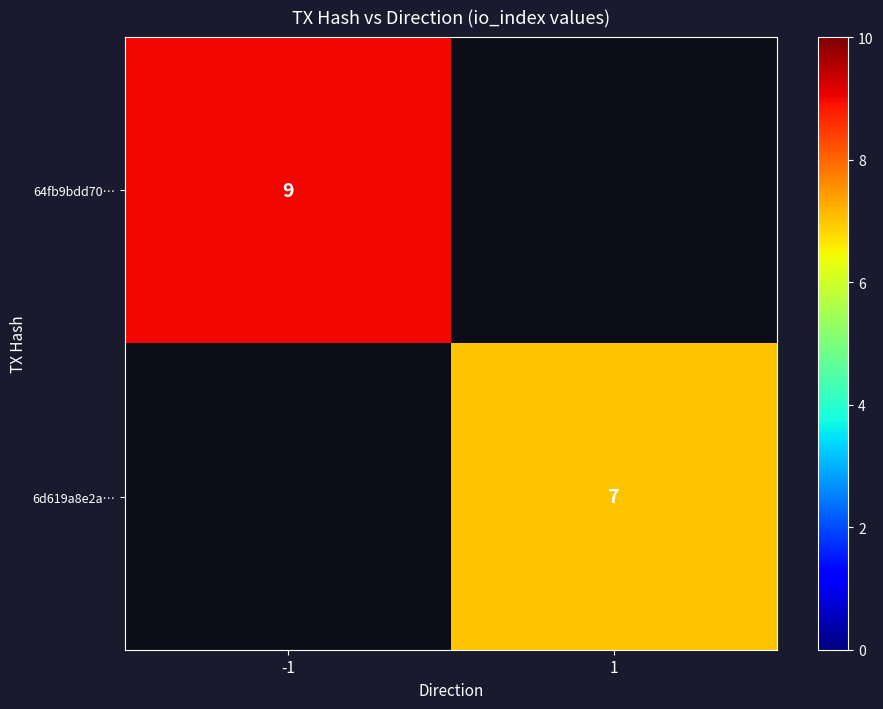

What is the smallest value displayed?

7.0